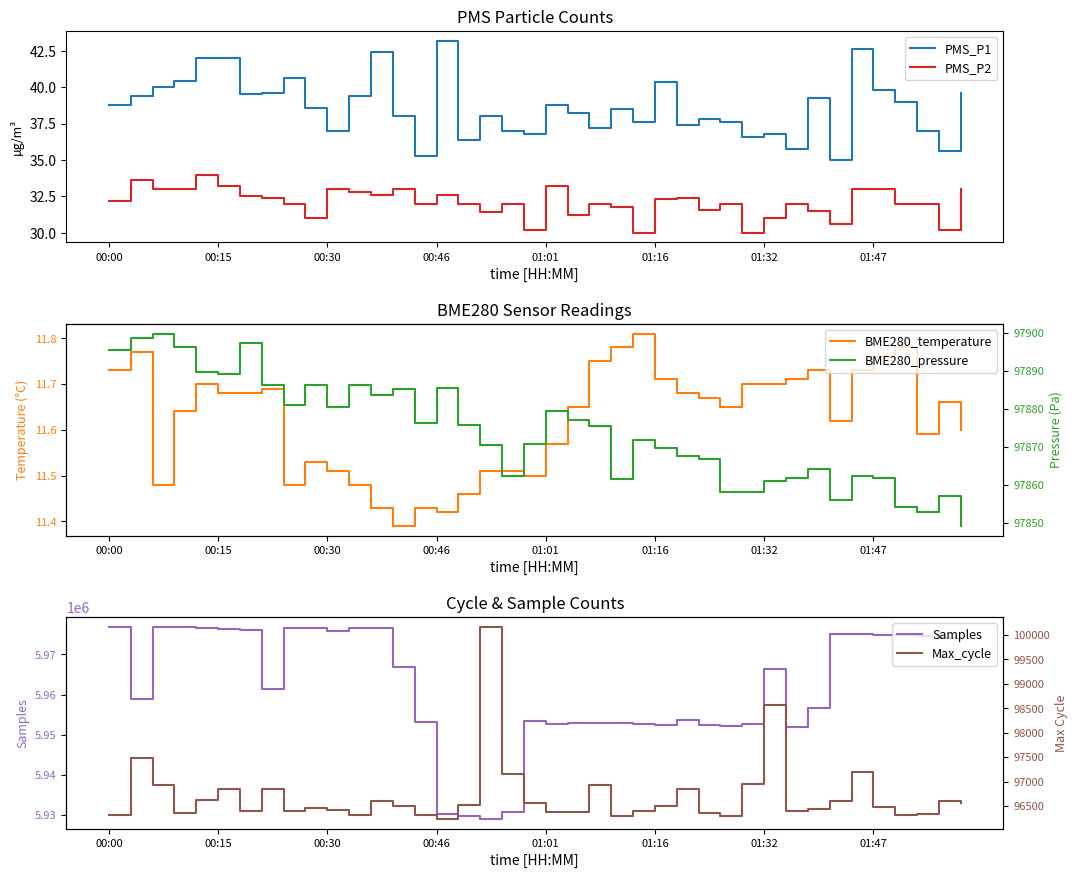

What position from the right is 21?

19